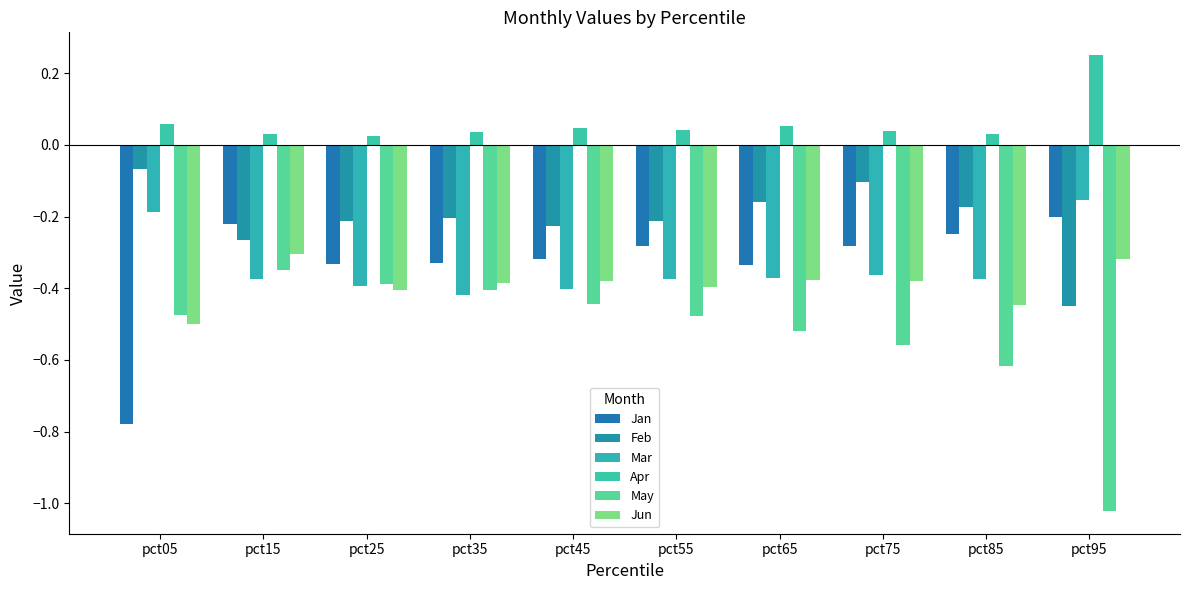

At which category is the sum across all series the highest?

pct15